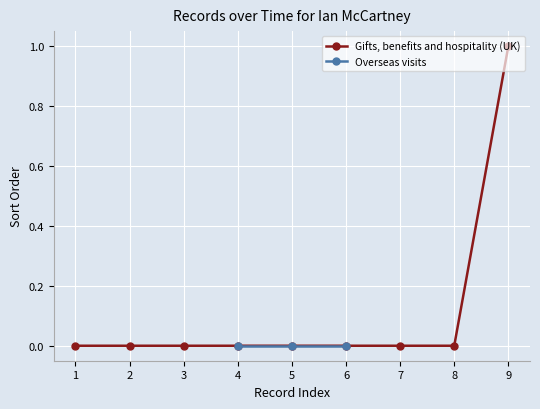

List the labels in order of value, smallest first.

1, 2, 3, 4, 5, 6, 7, 8, 9